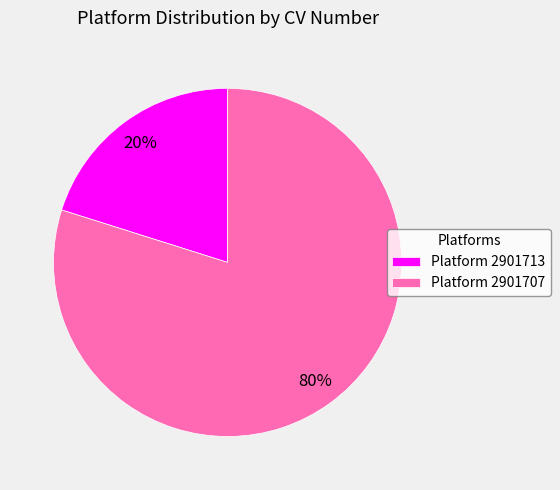

Rank the categories by value from lowest to highest.

Platform 2901713, Platform 2901707